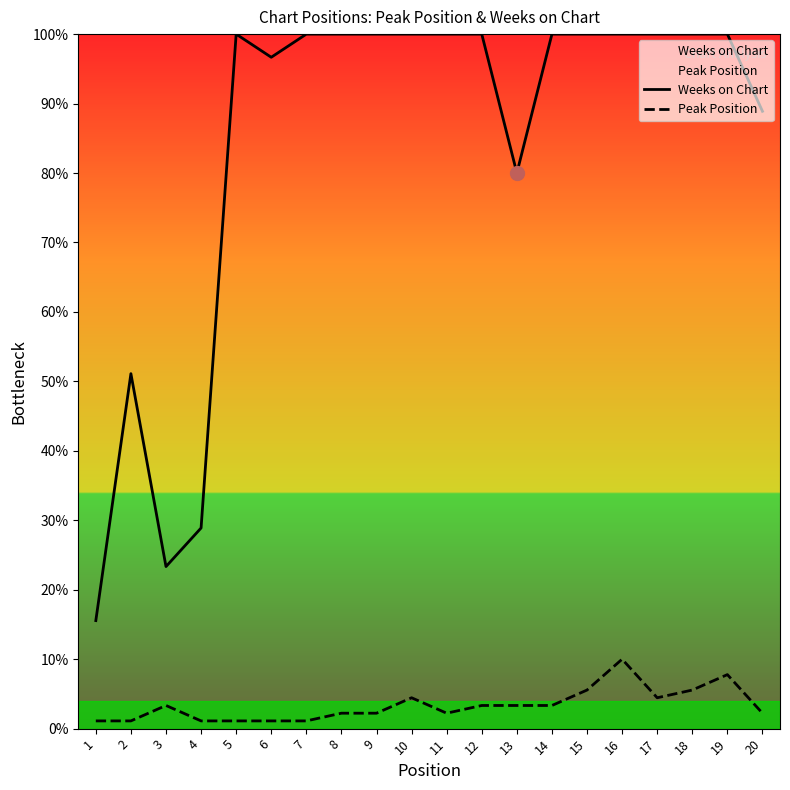

Reading left to right, what are all the values shown in this chart?

Weeks on Chart: 15.6	51.1	23.3	28.9	100.0	96.7	100.0	100.0	100.0	100.0	100.0	100.0	80.0	100.0	100.0	100.0	100.0	100.0	100.0	88.9
Peak Position: 1.1	1.1	3.3	1.1	1.1	1.1	1.1	2.2	2.2	4.4	2.2	3.3	3.3	3.3	5.6	10.0	4.4	5.6	7.8	2.2